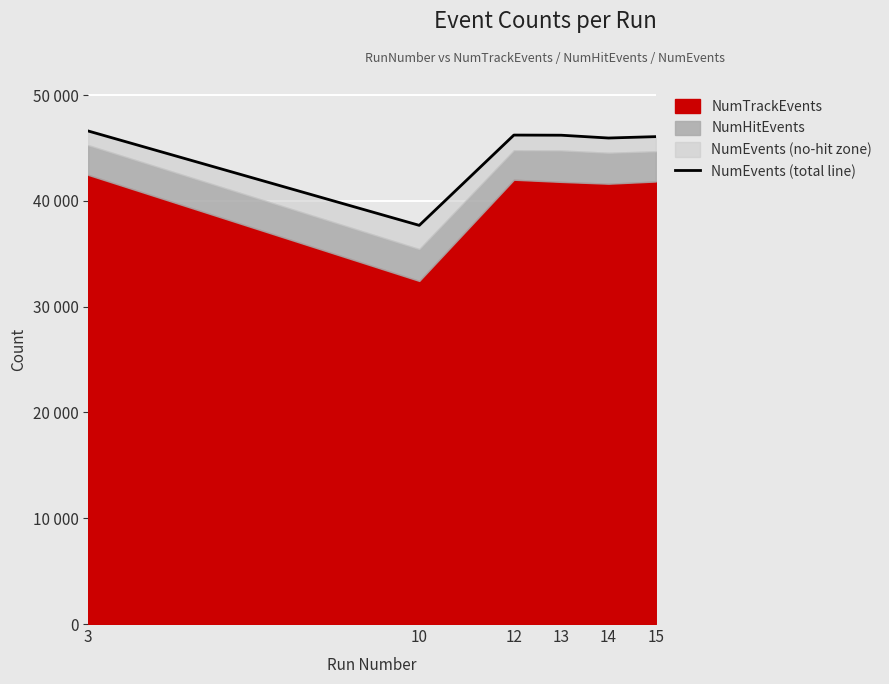

Which category has the highest value across all series?

3